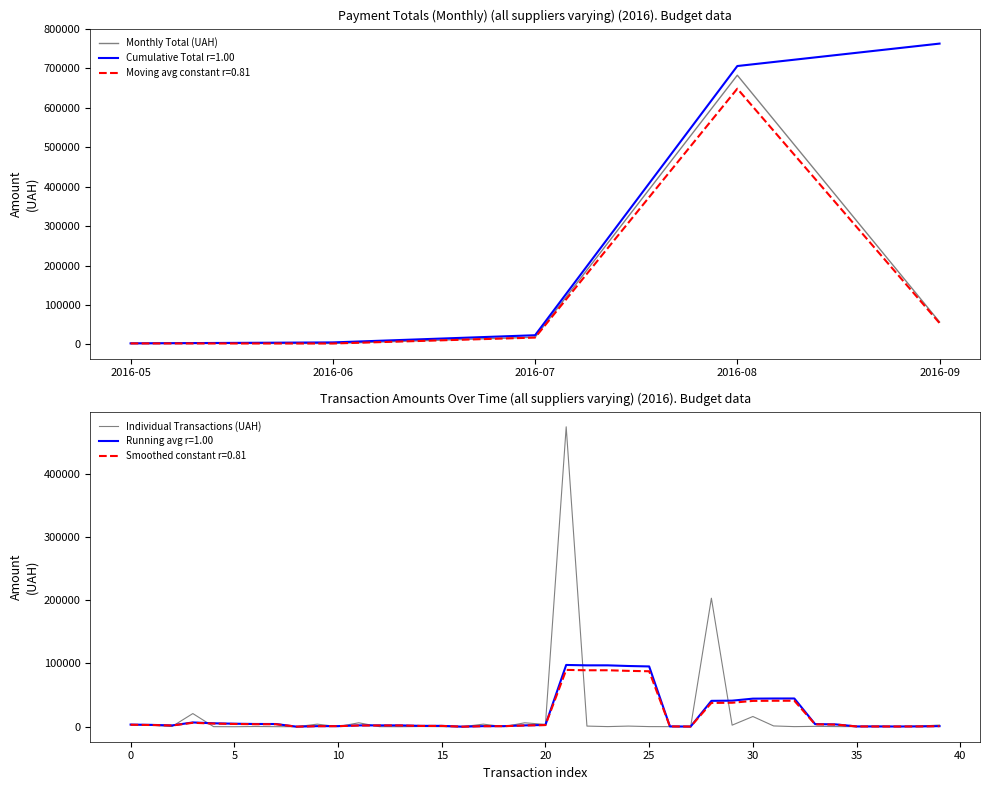

Between 15 and 25, which is larger?

25